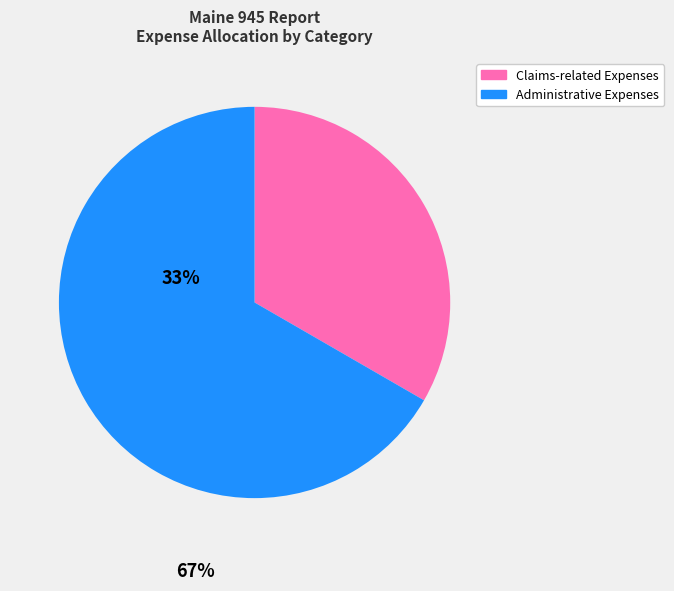

Is there any slice that represents more than half of the pie?

Yes